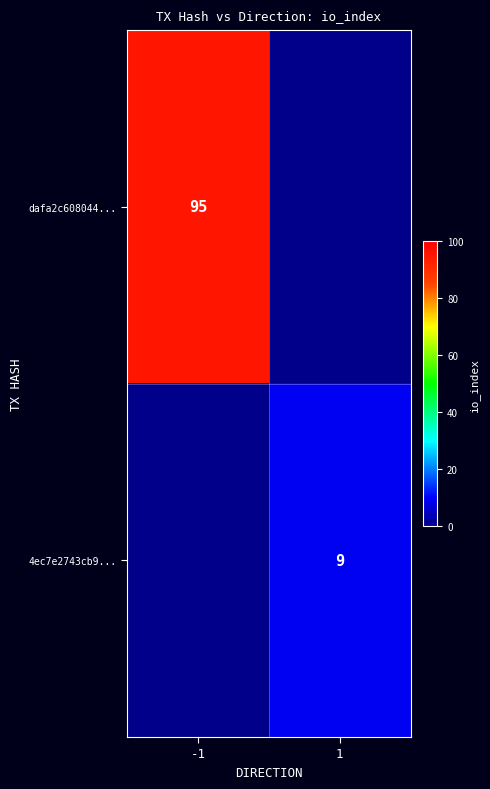

True or false: dafa2c608044... has a value of 95 at -1.

True